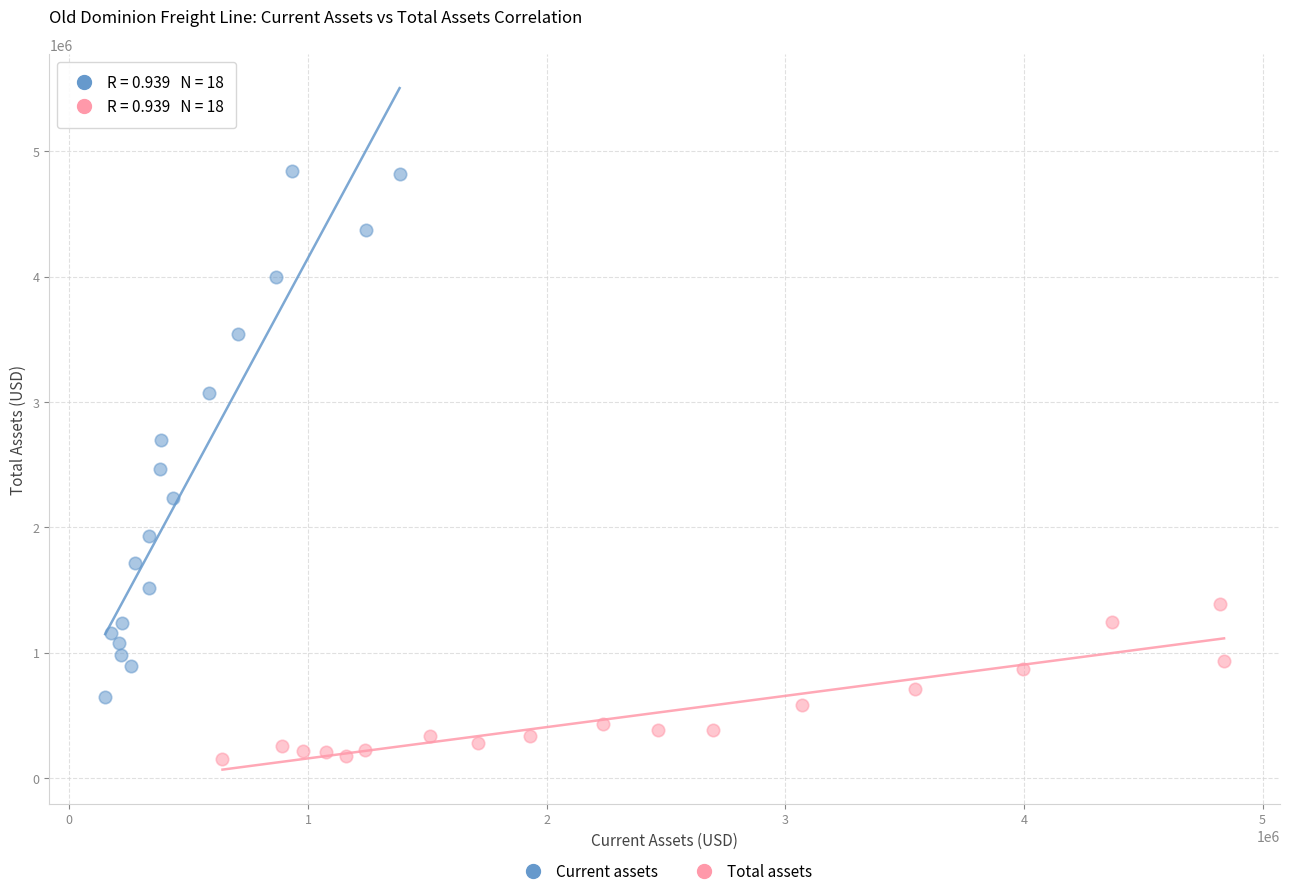

Which series contains the highest Y value?

Current assets